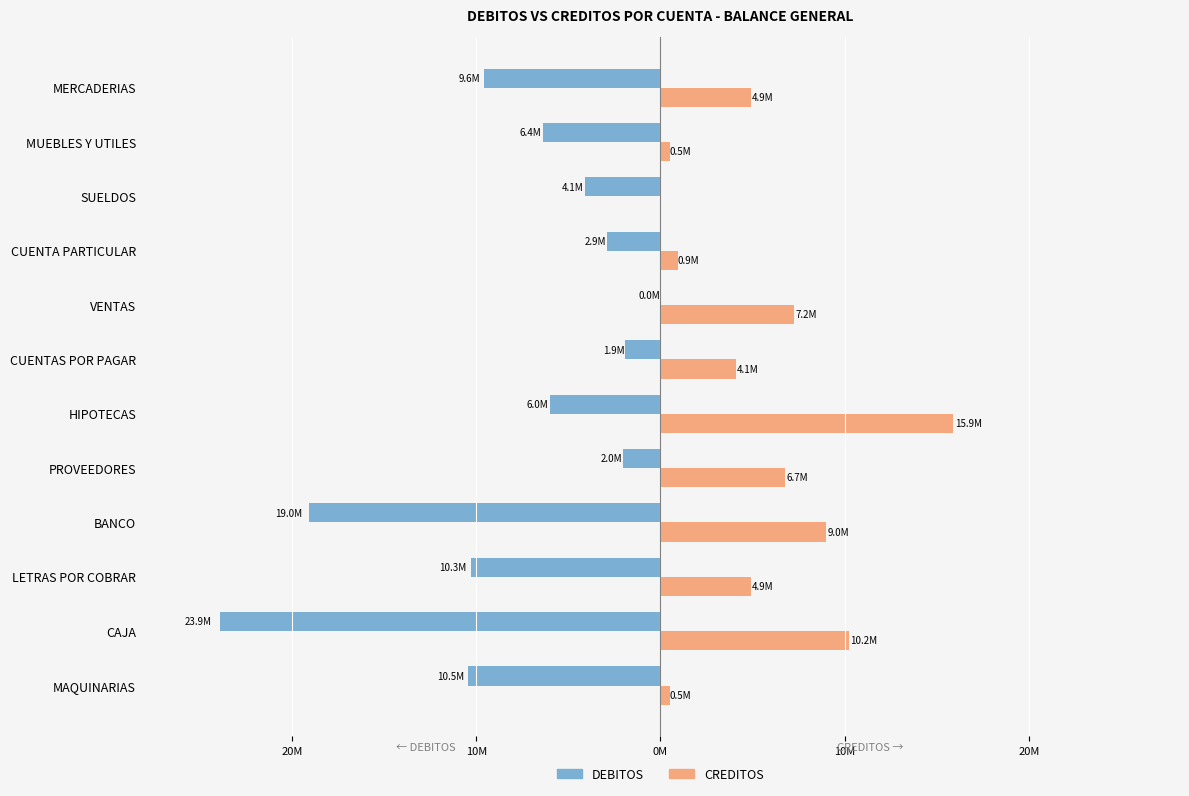

What are all the series names shown in the legend?

DEBITOS, CREDITOS